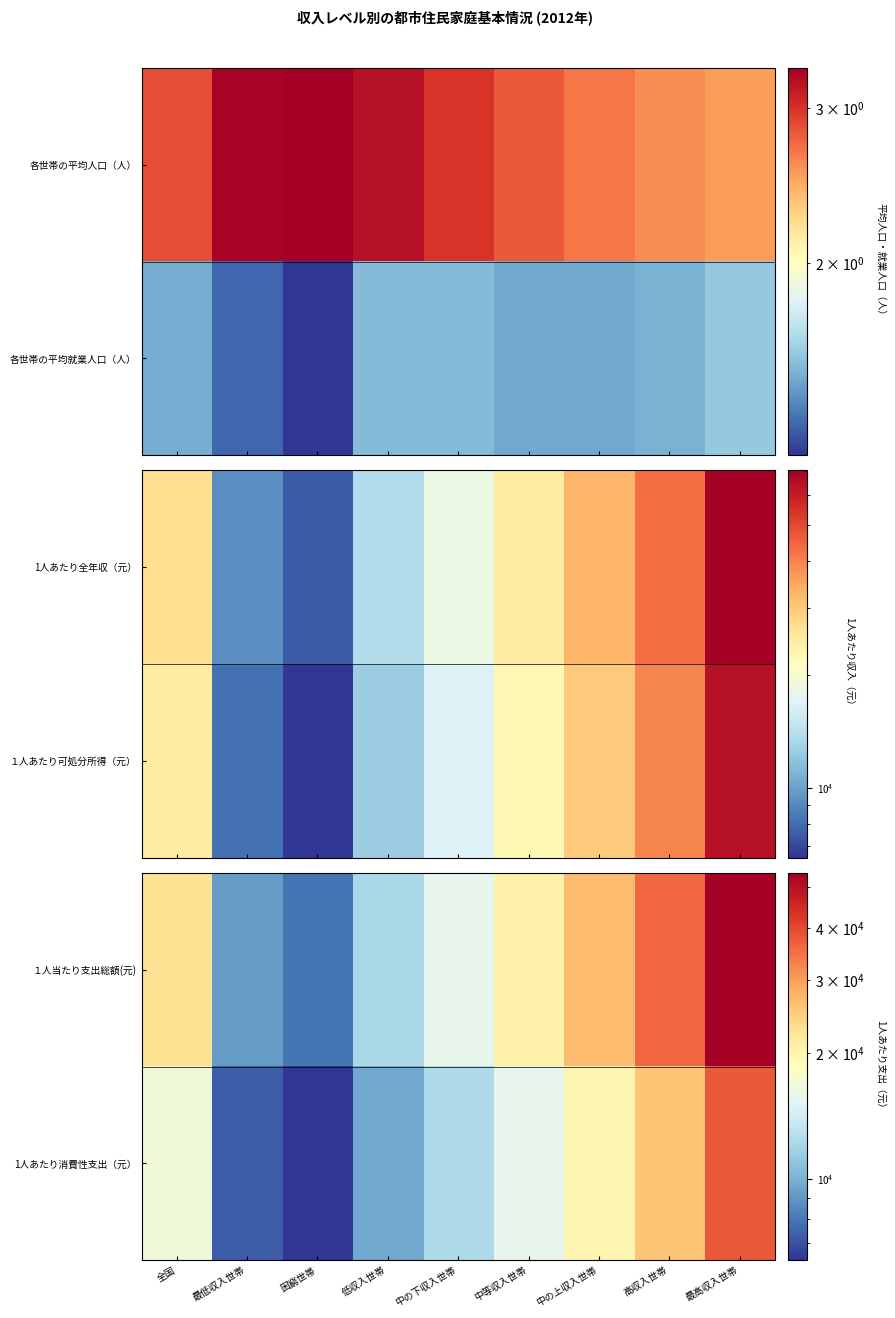

True or false: １人当たり支出総額(元) has a value of 26670.7 at 中の上収入世帯.

True